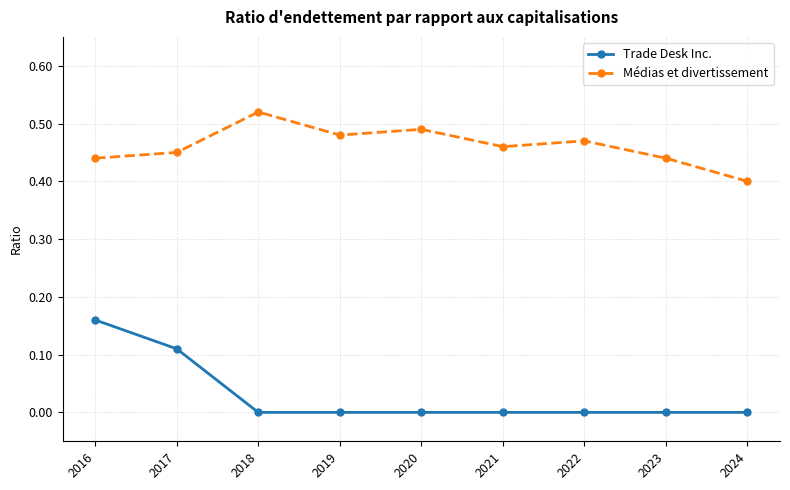

True or false: Trade Desk Inc. and Médias et divertissement cross at least once.

False